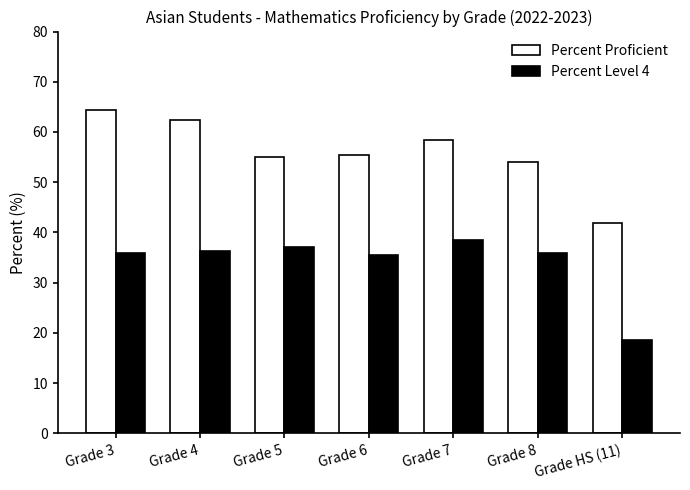

What position from the right is Grade 4?

6